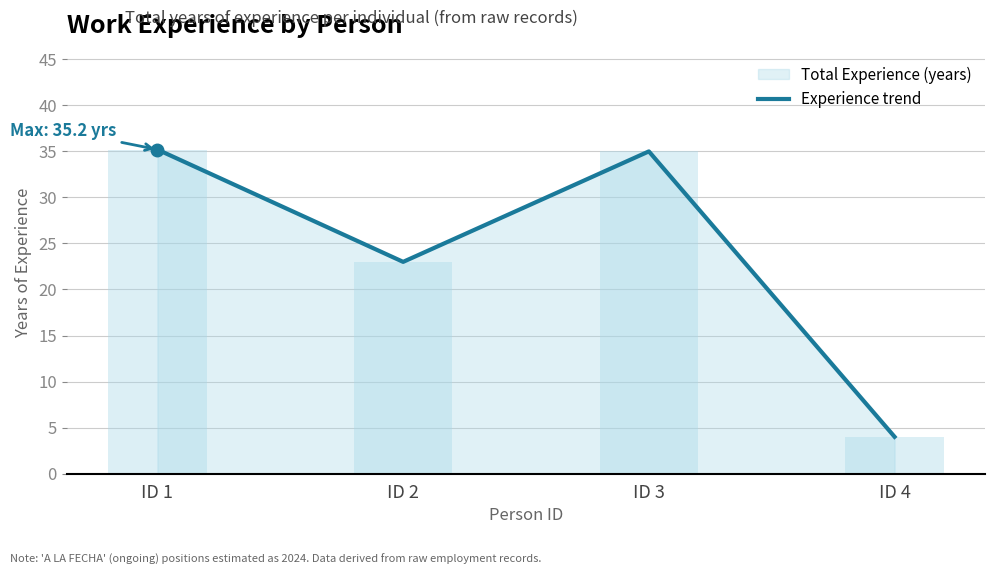

What is the minimum value shown in the chart?

4.0